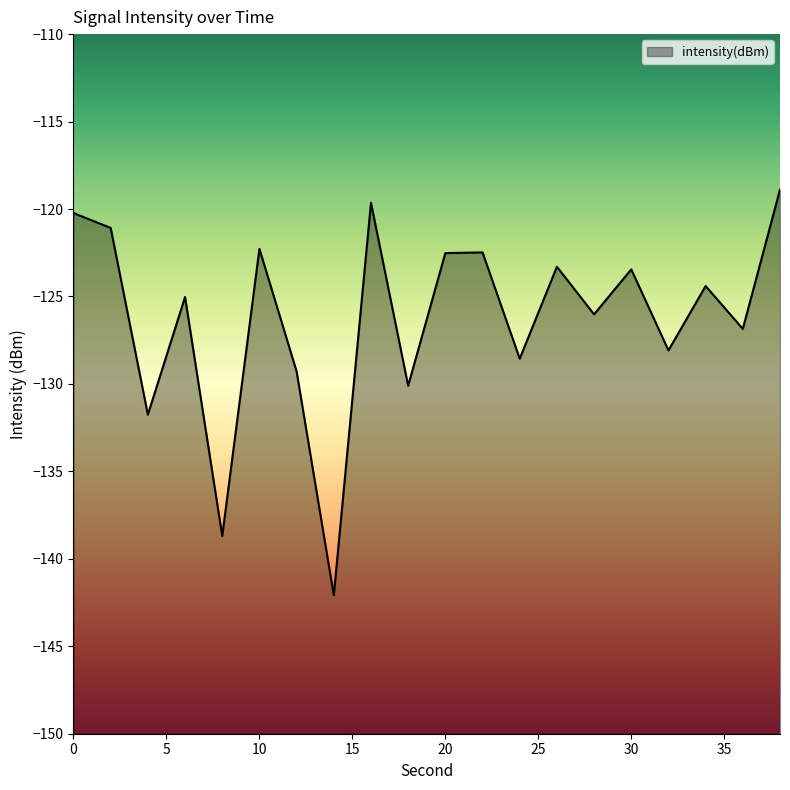

List the labels in order of value, largest first.

38, 16, 0, 2, 10, 22, 20, 26, 30, 34, 6, 28, 36, 32, 24, 12, 18, 4, 8, 14